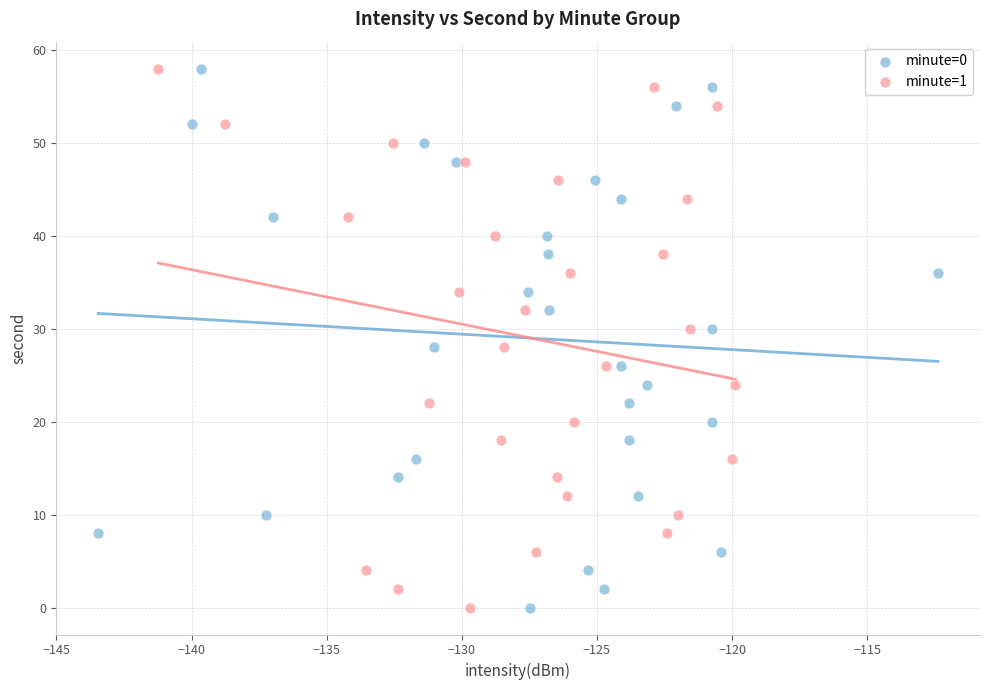

What are all the series names shown in the legend?

minute=0, minute=1